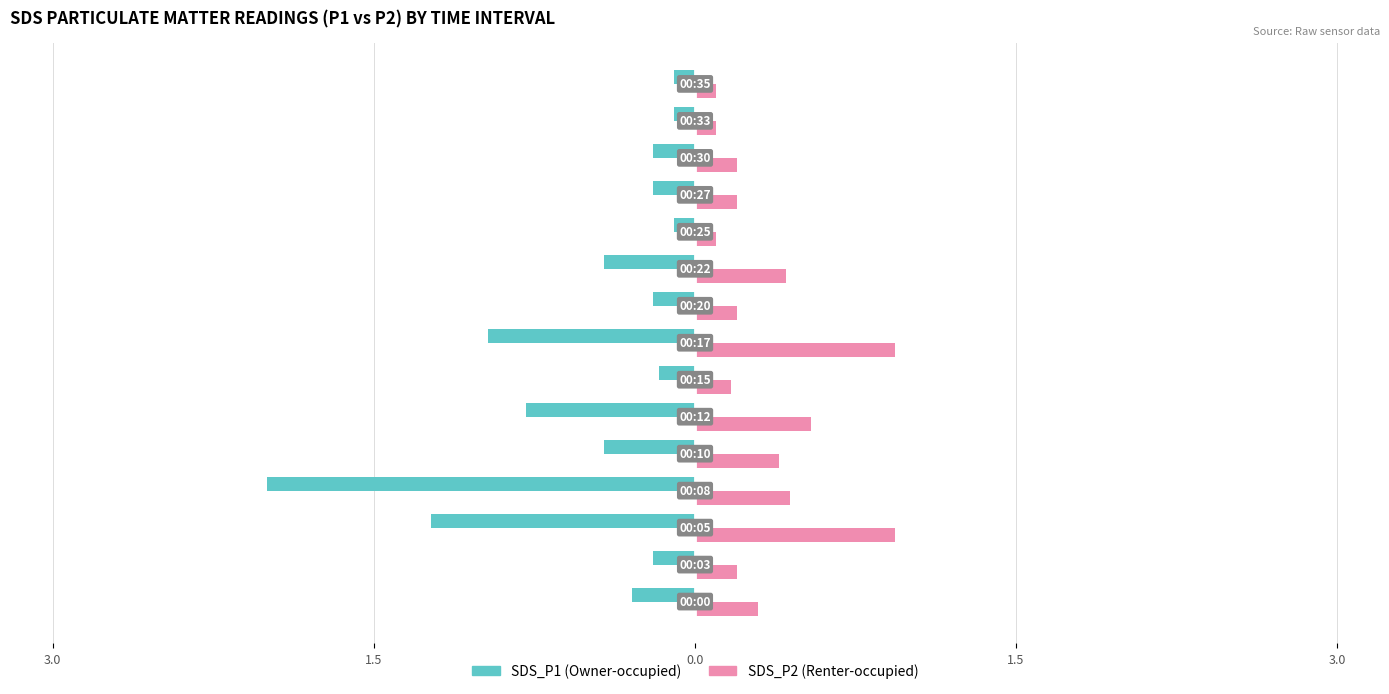

Reading left to right, what are all the values shown in this chart?

SDS_P1 (Owner-occupied): -0.3	-0.2	-1.2	-2.0	-0.4	-0.8	-0.2	-1.0	-0.2	-0.4	-0.1	-0.2	-0.2	-0.1	-0.1
SDS_P2 (Renter-occupied): 0.3	0.2	0.9	0.5	0.4	0.6	0.2	0.9	0.2	0.4	0.1	0.2	0.2	0.1	0.1